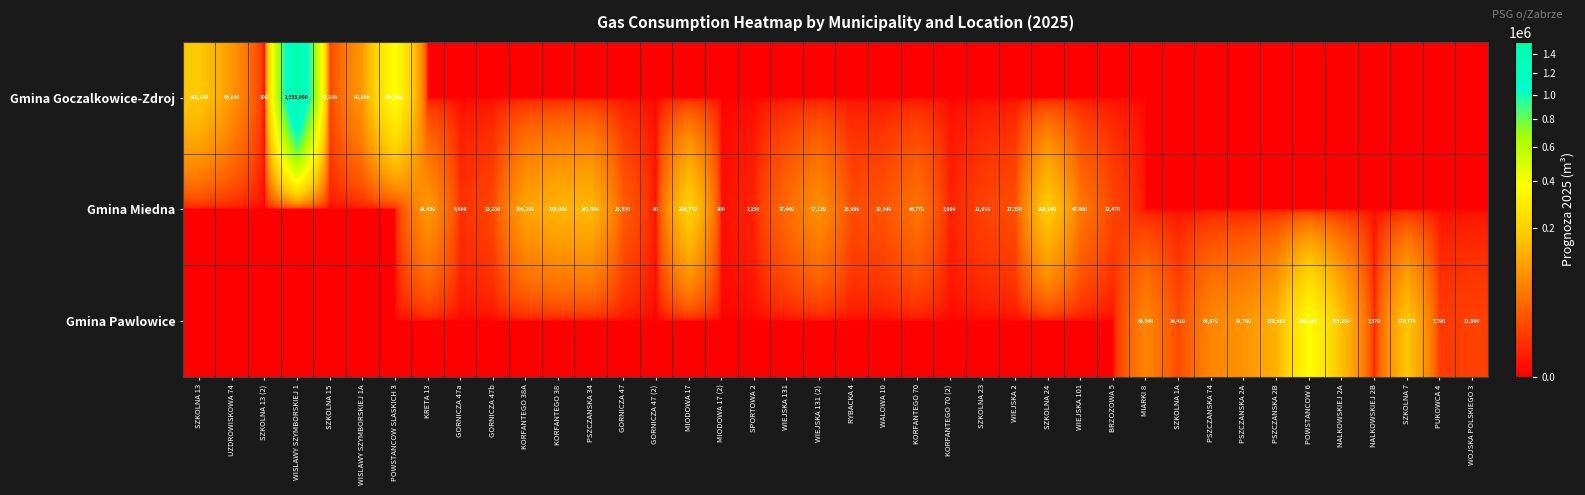

The value of Gmina Miedna at GORNICZA 47 is 39429. True or false?

False